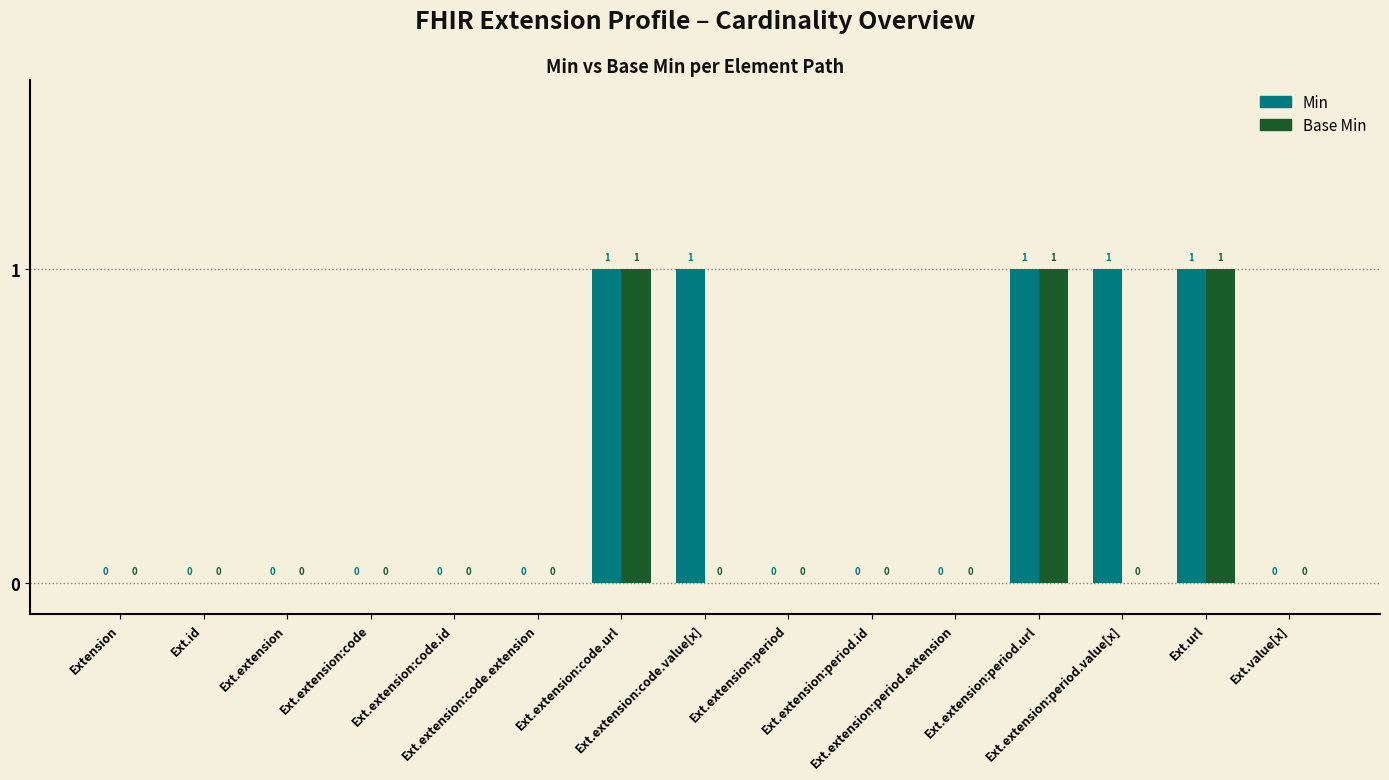

Which series has the largest total across all categories?

Min